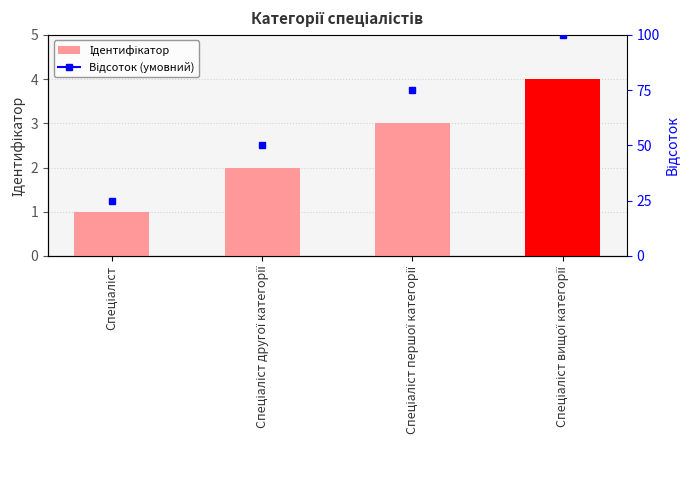

At which category does the chart reach its minimum across all series?

Спеціаліст